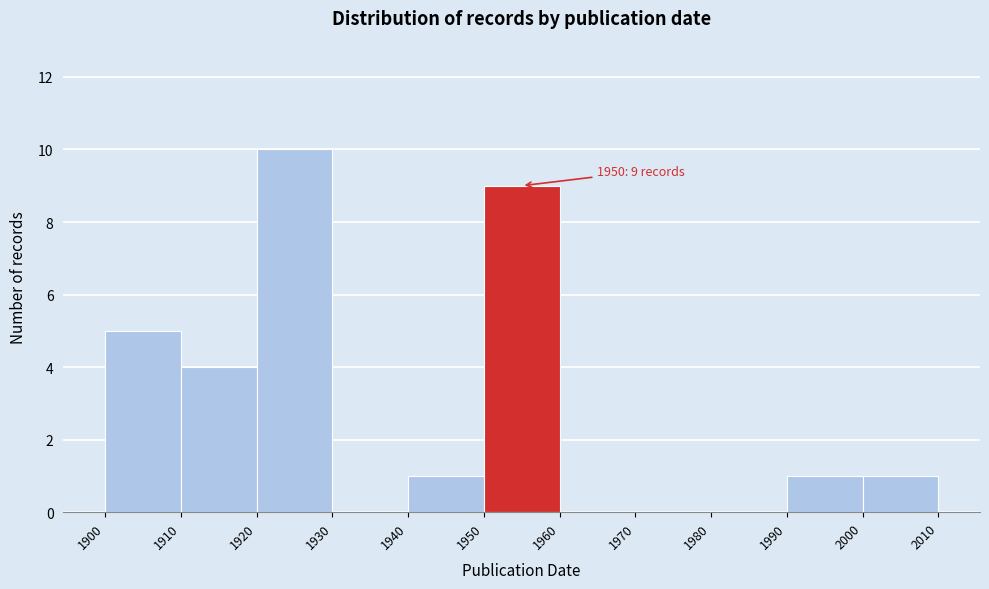

Which range on the x-axis has the tallest bar?

1920 to 1930